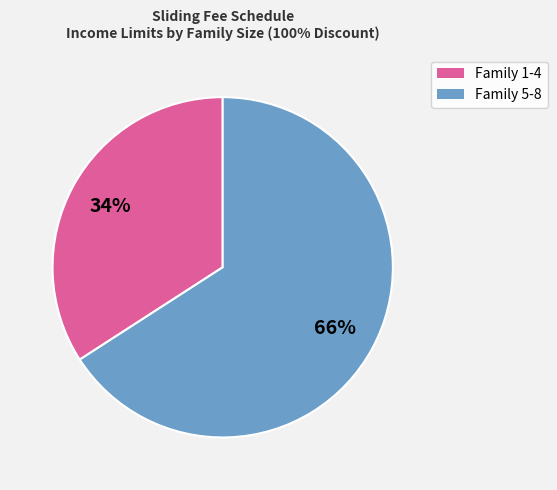

To the nearest percent, what is the difference between the largest and smallest slice percentages?

32%